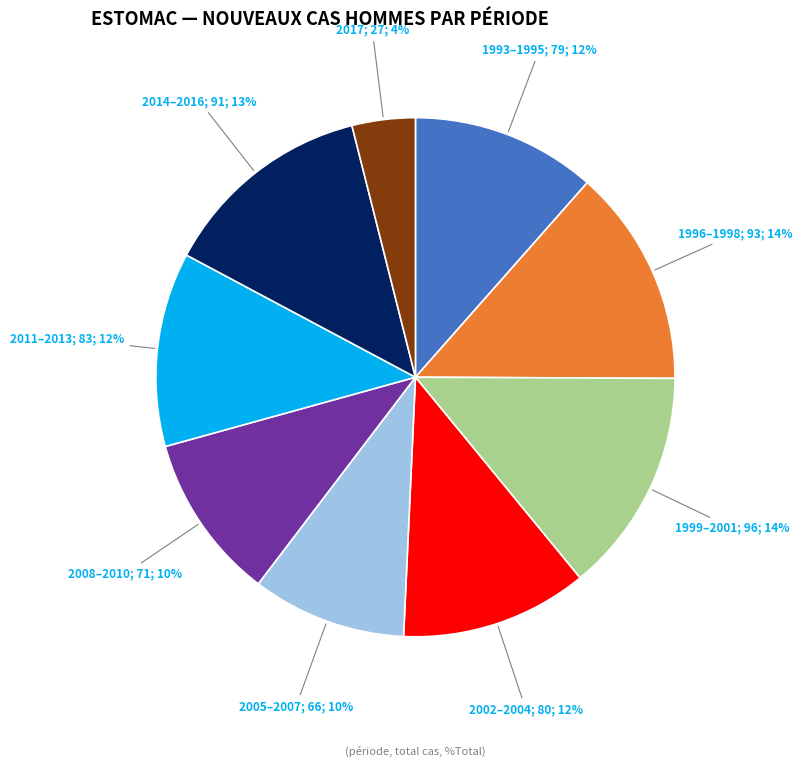

Is there a majority slice in this chart?

No